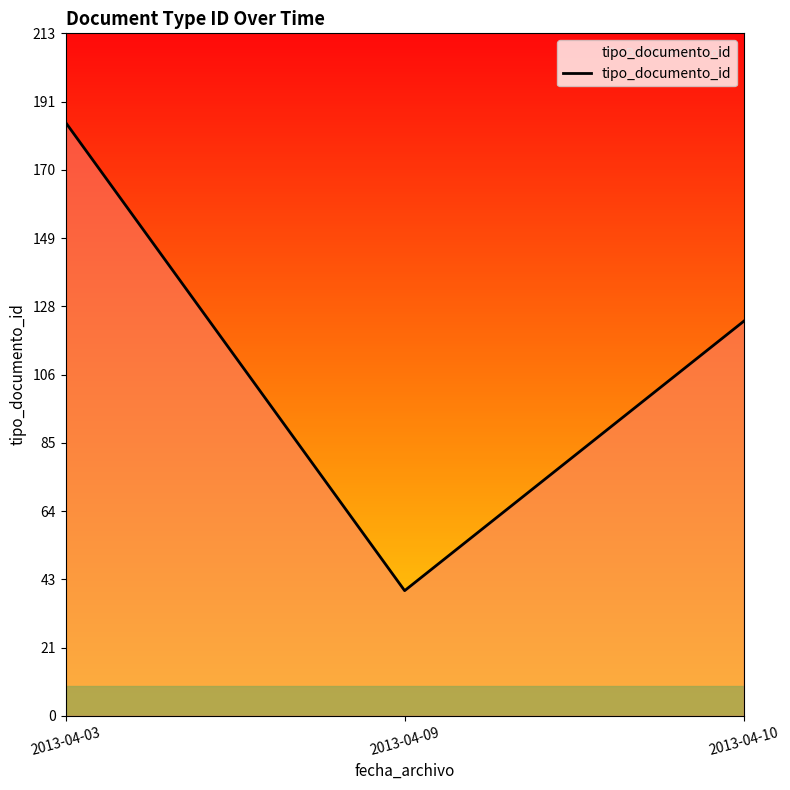

The chart shows a value of 123 at 2013-04-10. True or false?

True